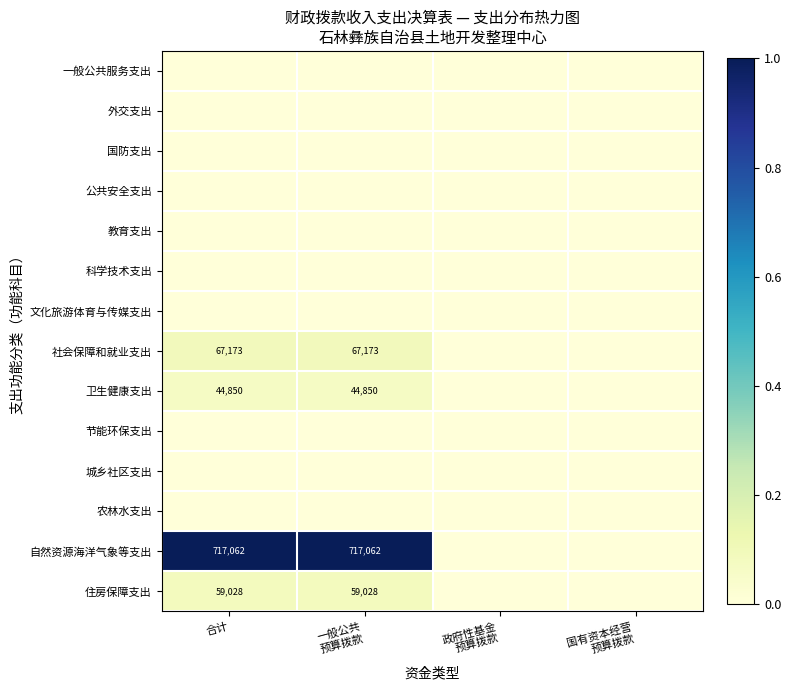

How many values in 卫生健康支出 are above zero?

2